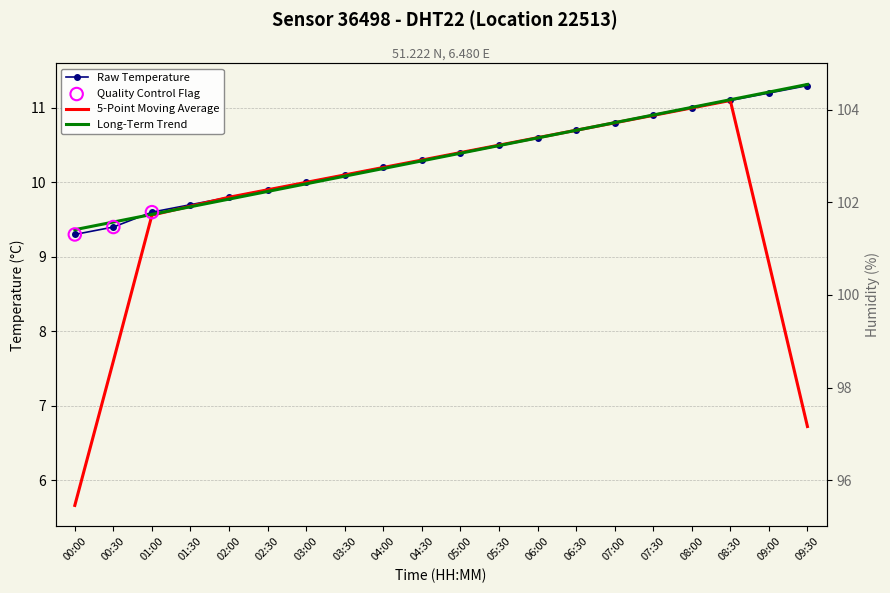

What is the change in value from 04:30 to 09:00?

+0.9